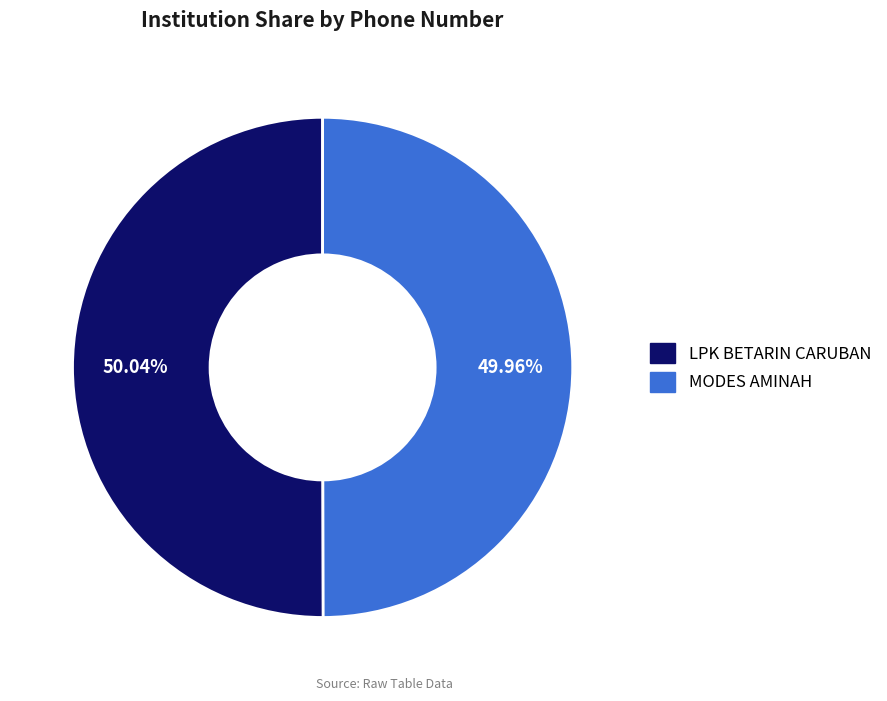

To the nearest percent, what is the combined percentage of MODES AMINAH and LPK BETARIN CARUBAN?

100%